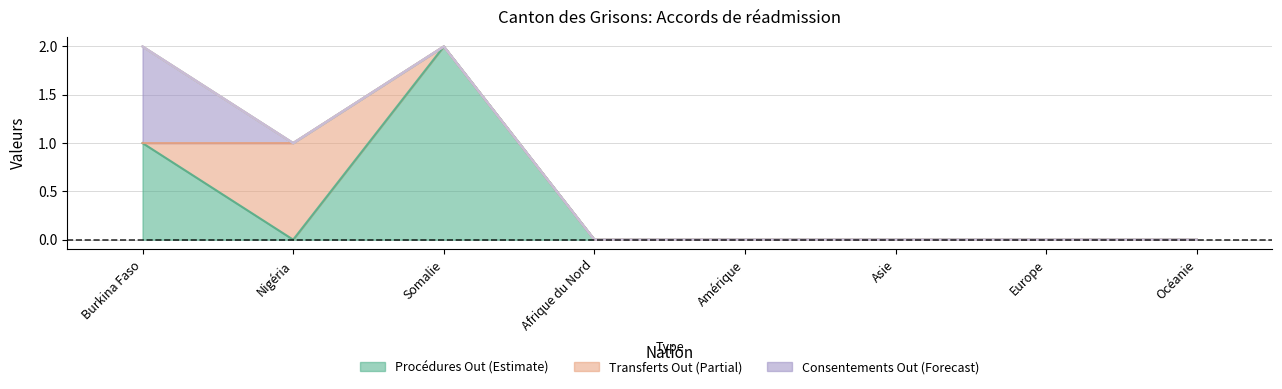

What is the value of the Procédures Out point at the 1st from the left?

1